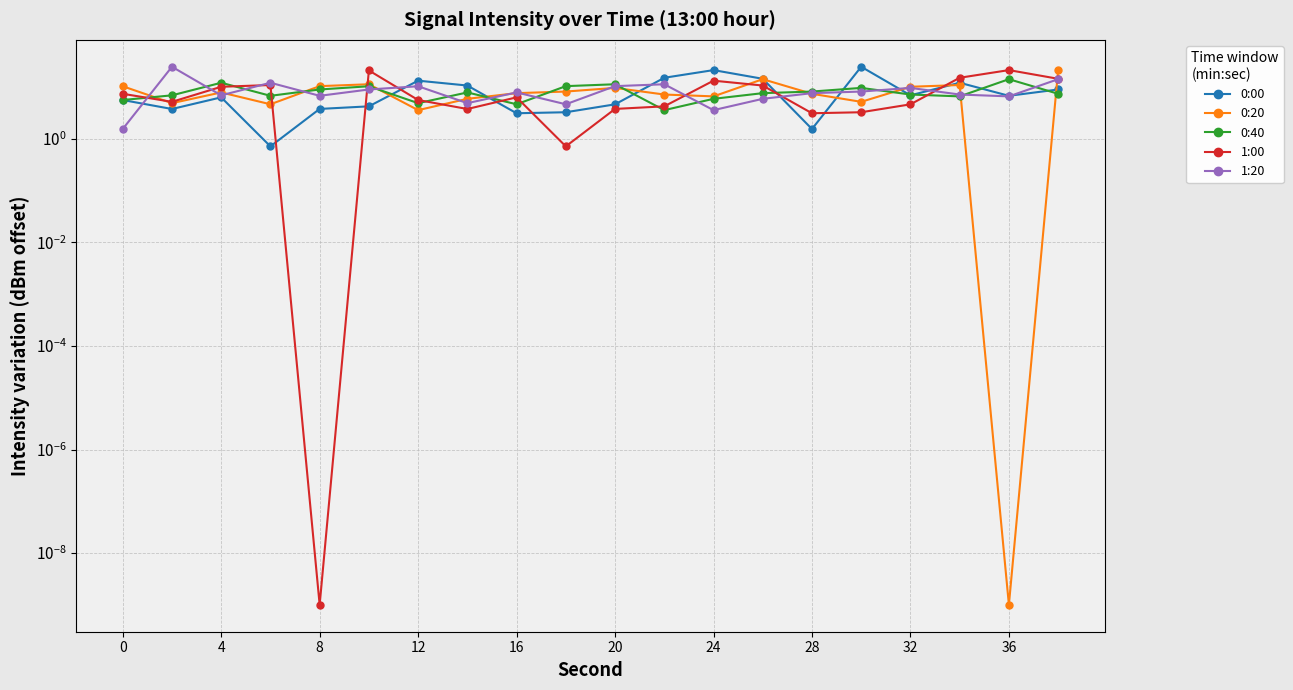

After their last crossing, which series has the higher values: 0:00 or 1:20?

1:20